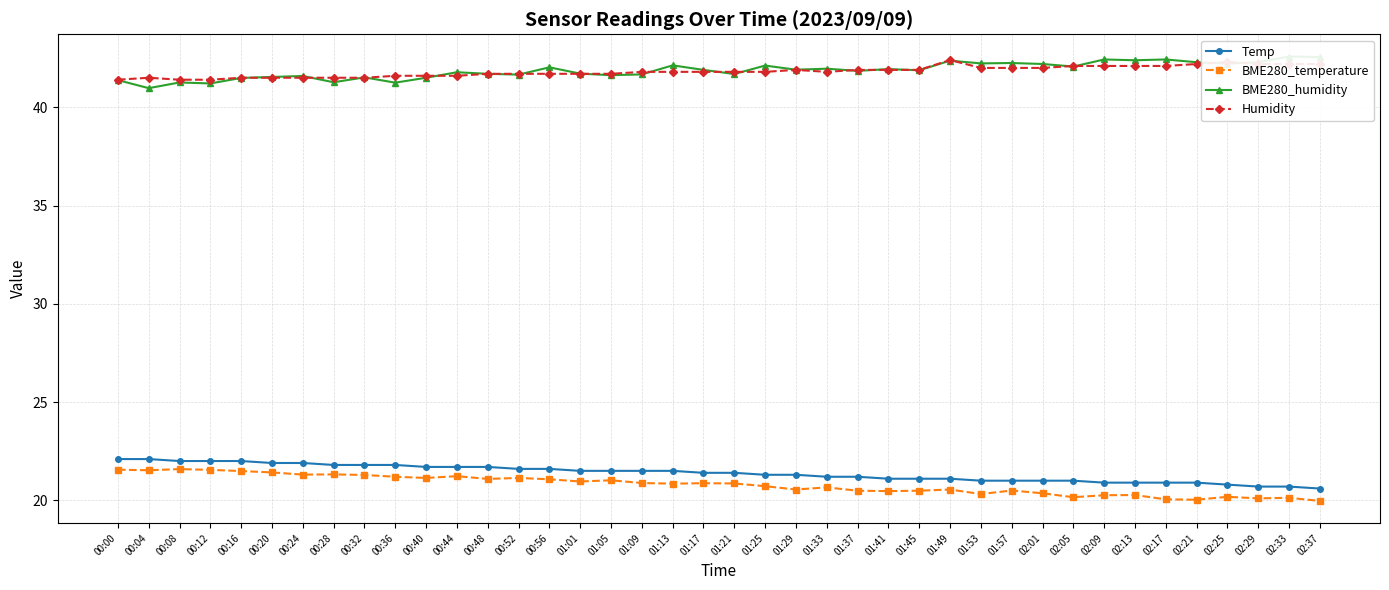

True or false: Temp has a value of 21.5 at 01:09.

True